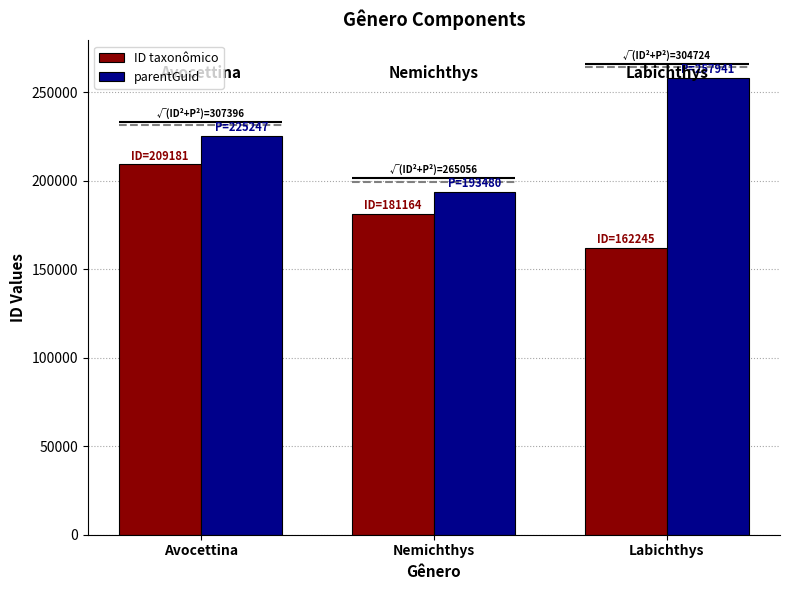

What position from the right is Nemichthys?

2